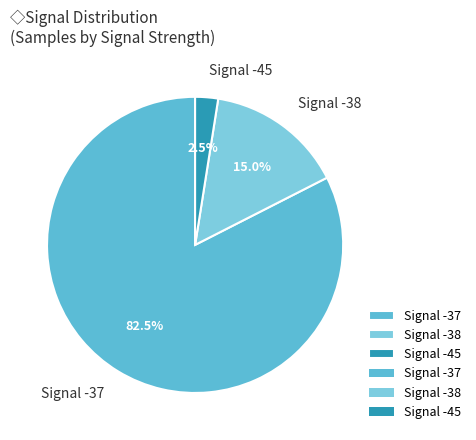

Count the number of slices in the pie.

3